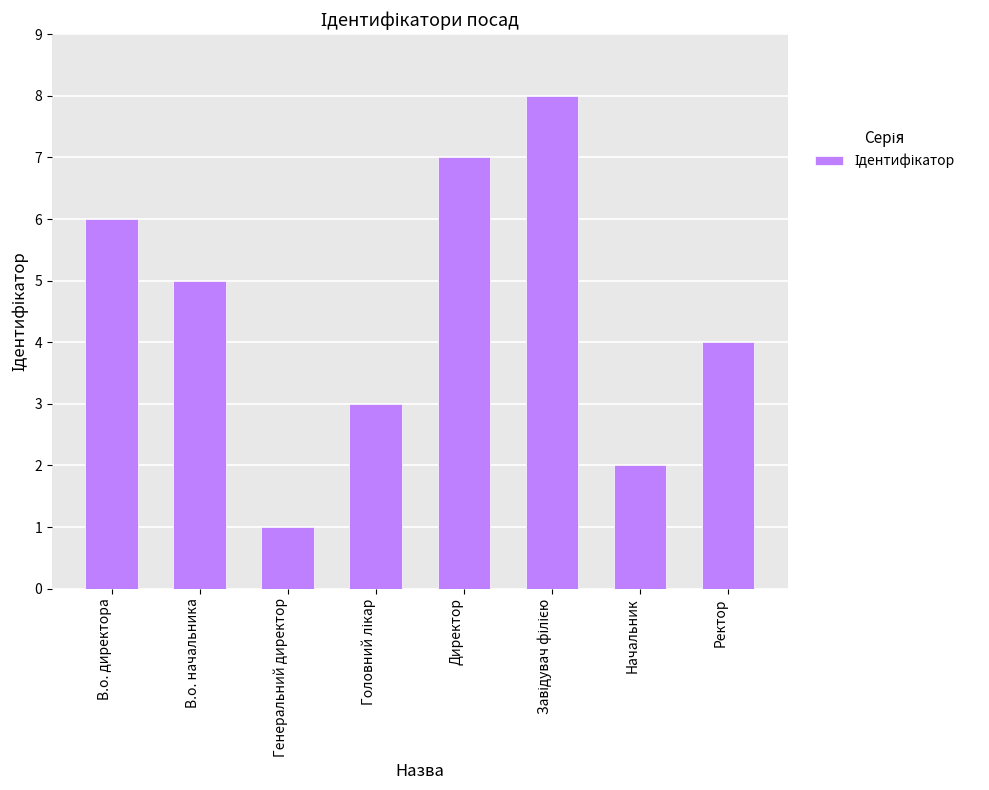

At which label does the data first exceed 5?

В.о. директора